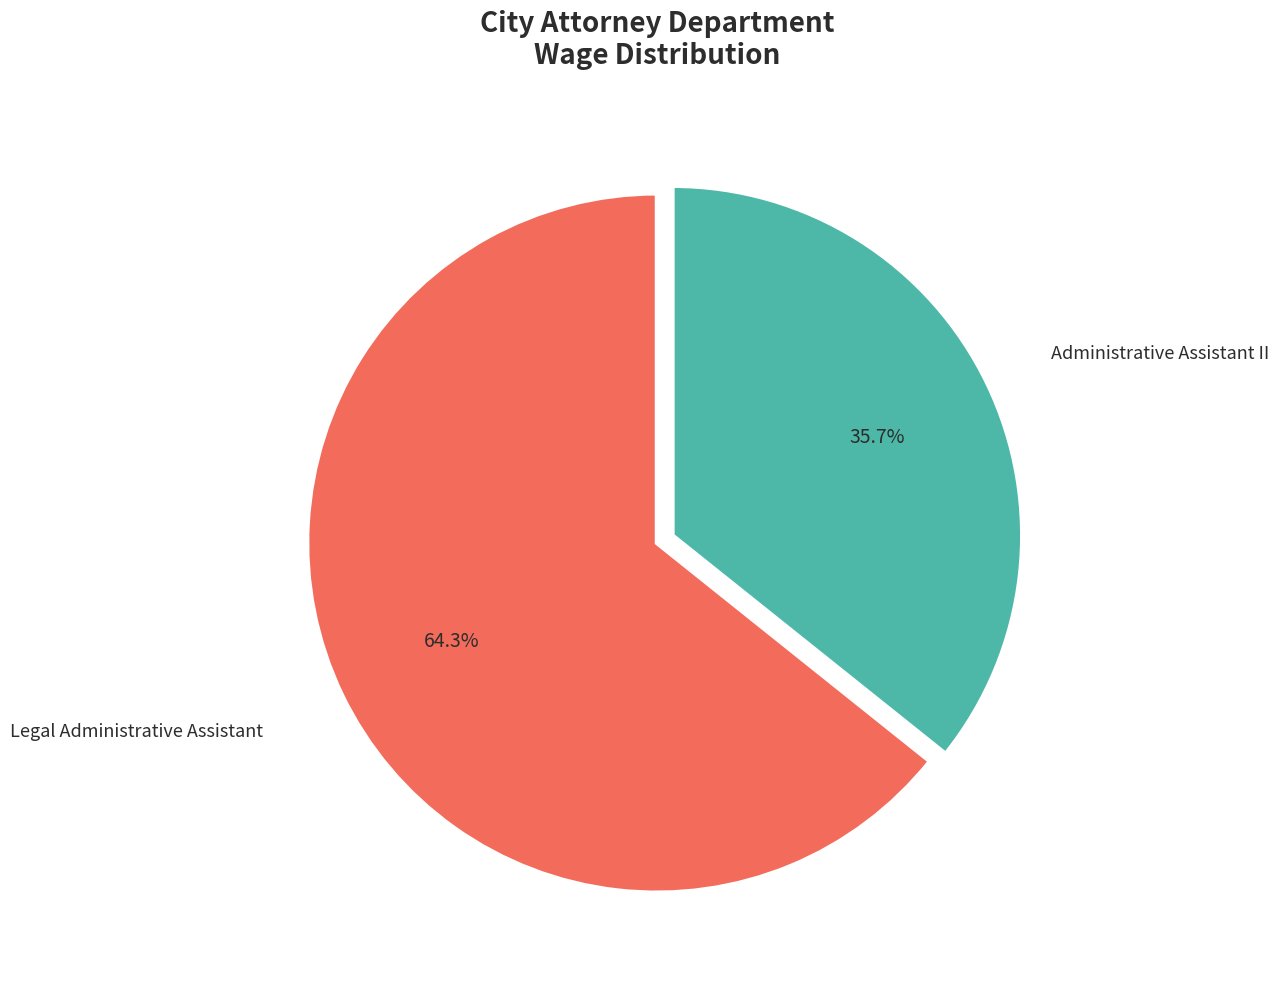

To the nearest percent, what is the difference between the Administrative Assistant II and Legal Administrative Assistant slice percentages?

29%